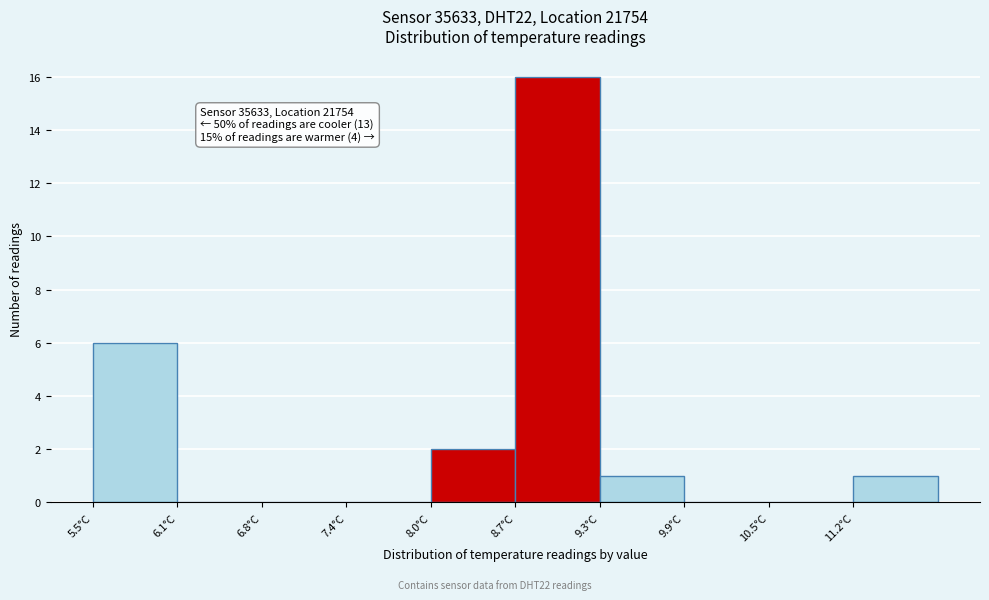

Which range on the x-axis has the tallest bar?

8.65 to 9.28